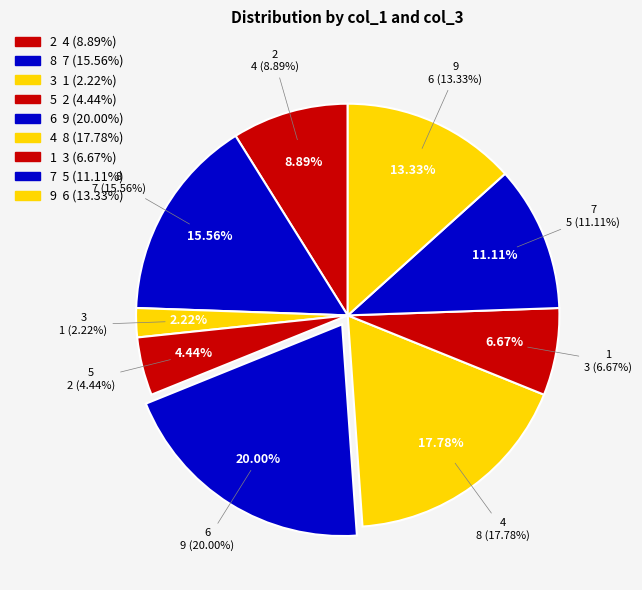

To the nearest percent, what is the average slice percentage?

11%